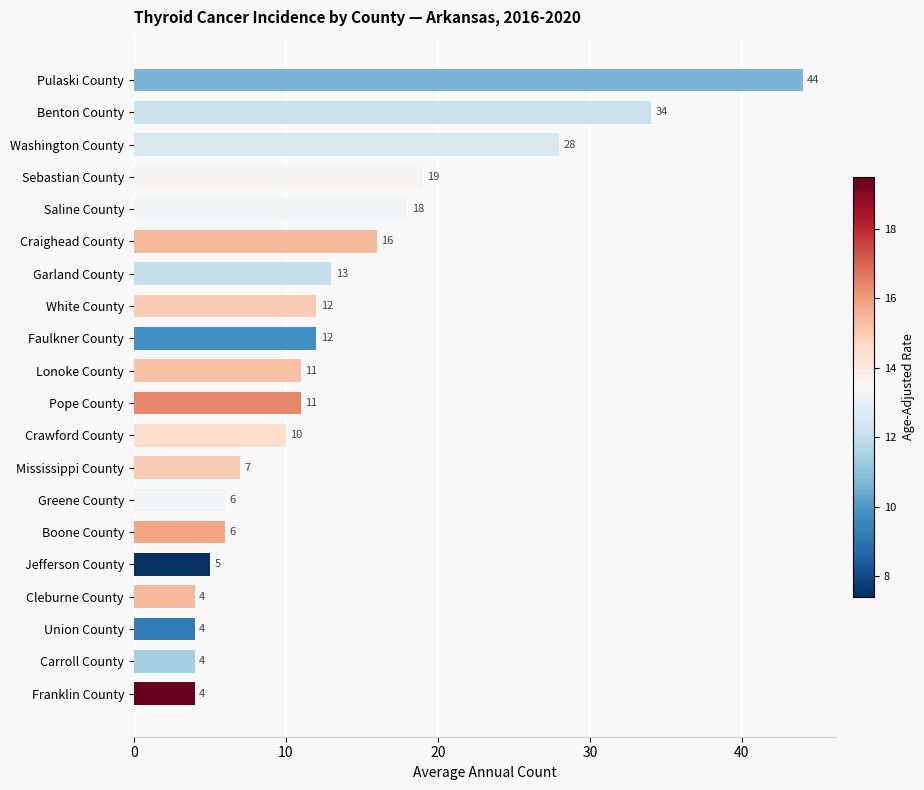

Where is the data nearest to the value 24?

Washington County